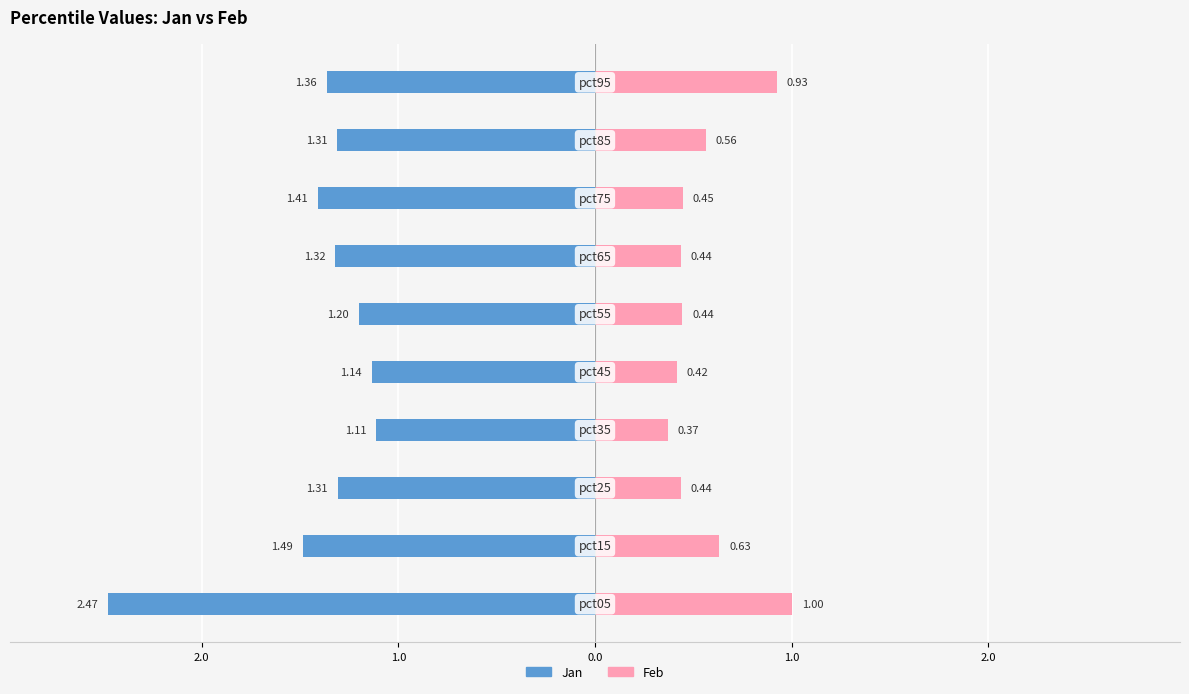

Count the number of data series in this chart.

2